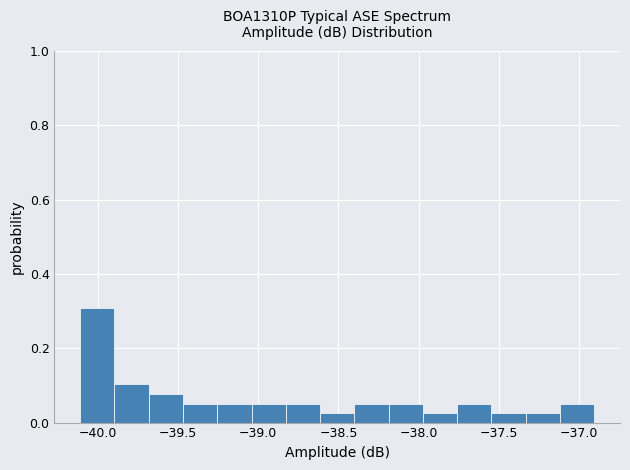

Reading left to right, list every bar in this chart as the range it spans on the x-axis followed by its height. Neither the bar edges nor the heights are printed on the chart, so give them approximately, as read against the axes.

-40.10 to -39.90: 0.30
-39.90 to -39.70: 0.10
-39.70 to -39.45: 0.08
-39.45 to -39.25: 0.06
-39.25 to -39.05: 0.06
-39.05 to -38.85: 0.06
-38.85 to -38.60: 0.06
-38.60 to -38.40: 0.02
-38.40 to -38.20: 0.06
-38.20 to -37.95: 0.06
-37.95 to -37.75: 0.02
-37.75 to -37.55: 0.06
-37.55 to -37.35: 0.02
-37.35 to -37.10: 0.02
-37.10 to -36.90: 0.06